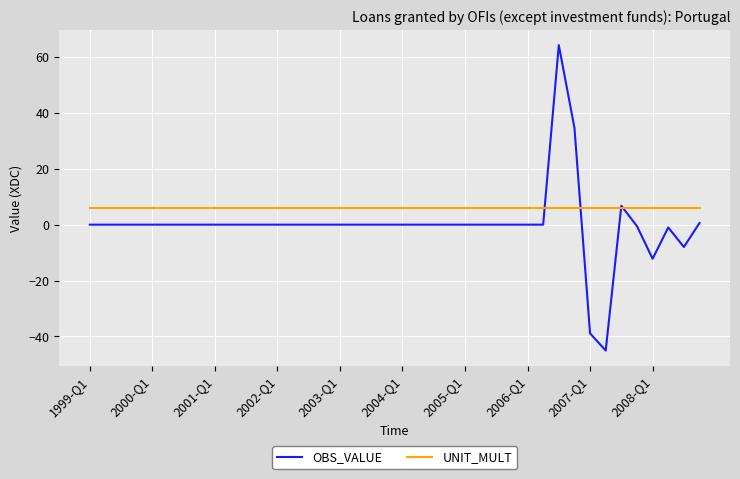

Rank the series by their average value, from highest to lowest.

UNIT_MULT, OBS_VALUE